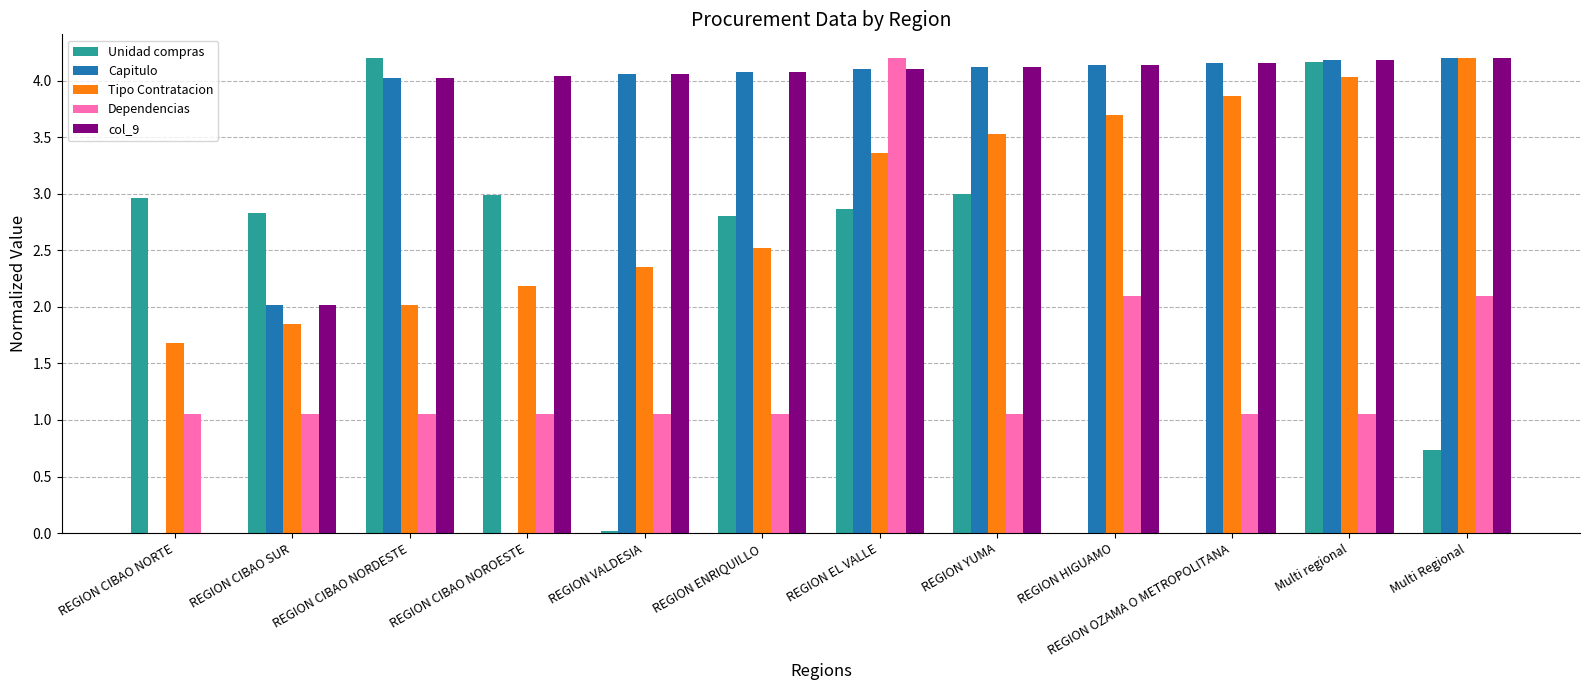

The value of col_9 at REGION CIBAO NORDESTE is 2.4. True or false?

False